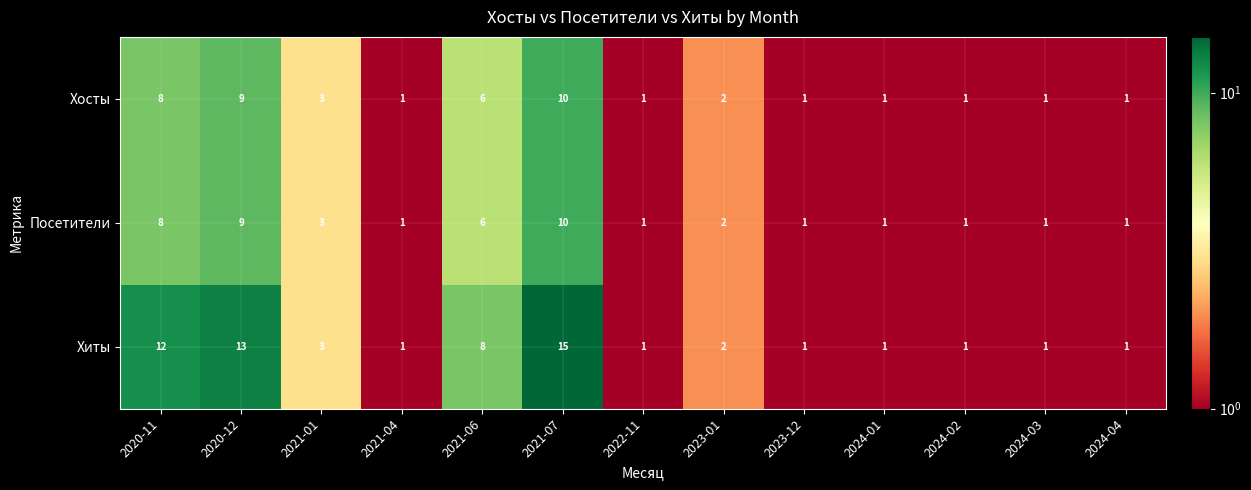

Rank the categories by Посетители value from lowest to highest.

2021-04, 2022-11, 2023-12, 2024-01, 2024-02, 2024-03, 2024-04, 2023-01, 2021-01, 2021-06, 2020-11, 2020-12, 2021-07